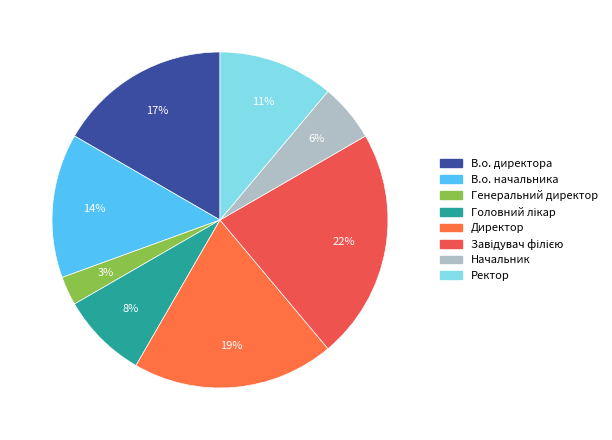

How many segments does this pie chart have?

8